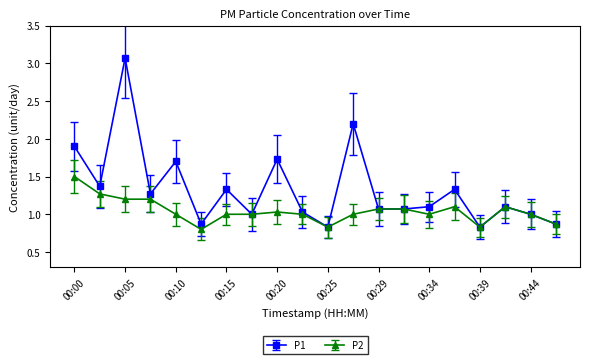

What is the value of the P1 point at the 13th from the left?

1.1